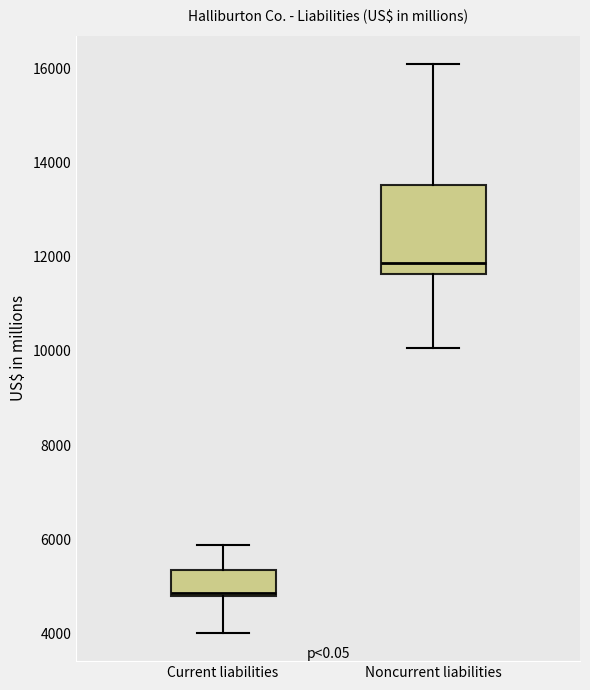

Which box is the tallest, from its lower edge to its upper edge?

Noncurrent liabilities